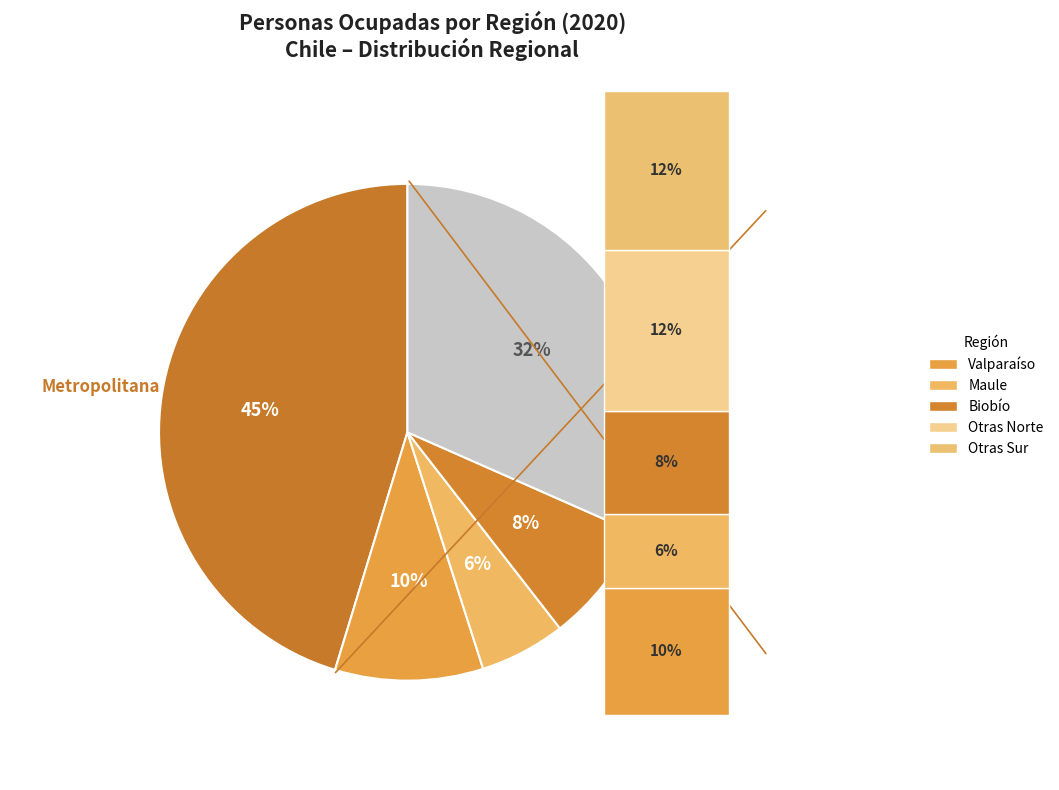

How many segments does this pie chart have?

5